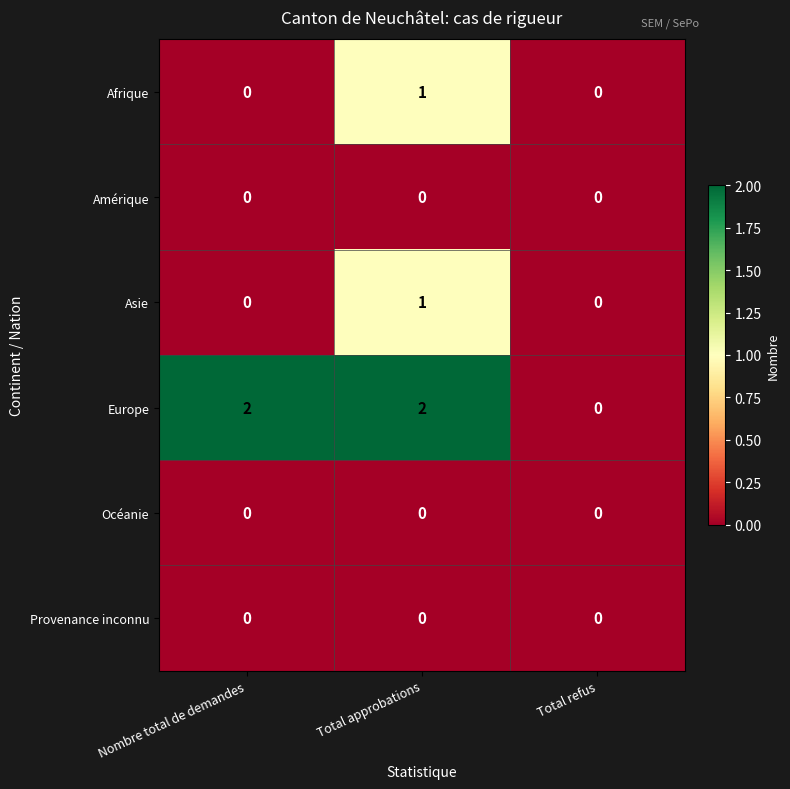

Which series has the widest spread of values?

Europe